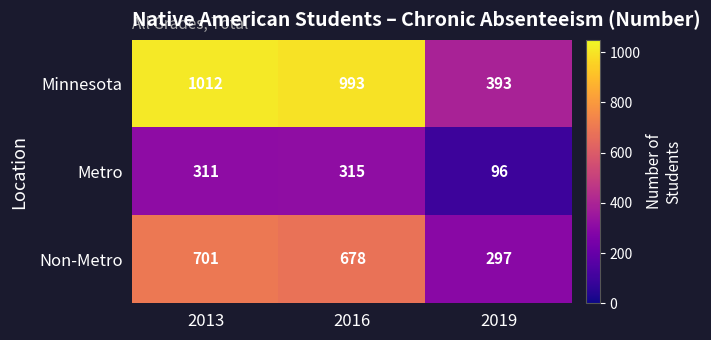

List the series in order of their peak value, lowest first.

Metro, Non-Metro, Minnesota